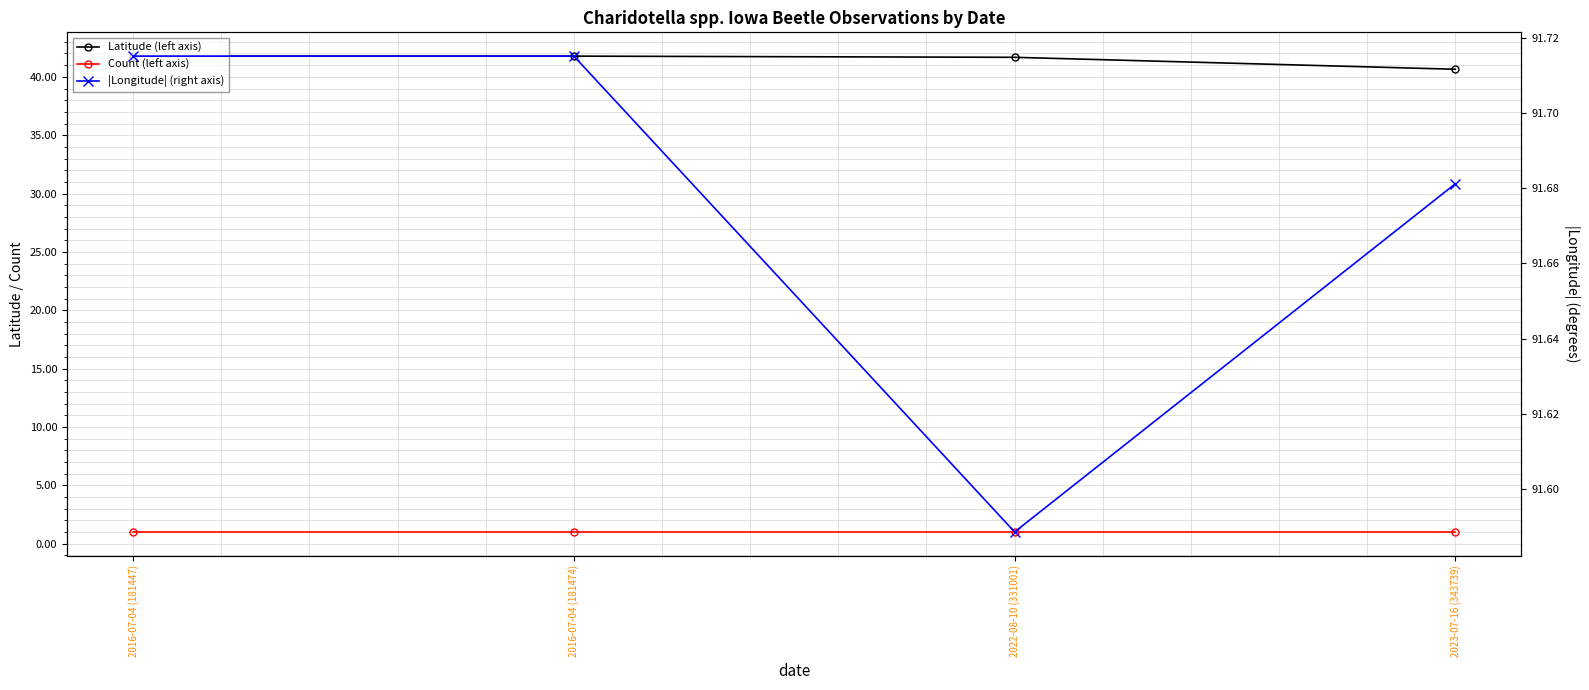

What position from the right is 2023-07-16 (343739)?

1